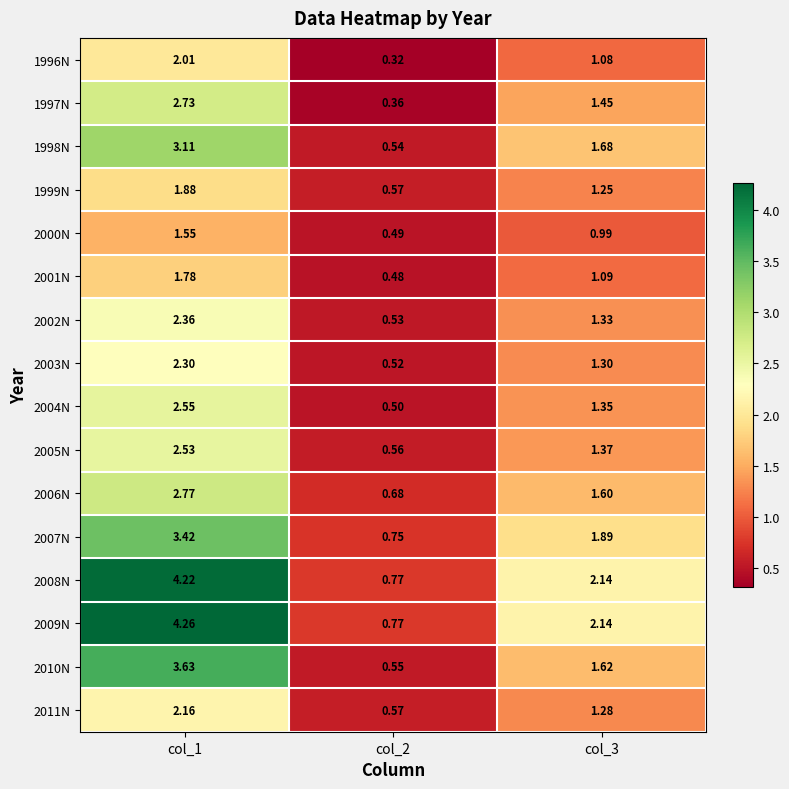

Is the value of 2002N at col_1 greater than the value of 1996N at col_1?

Yes